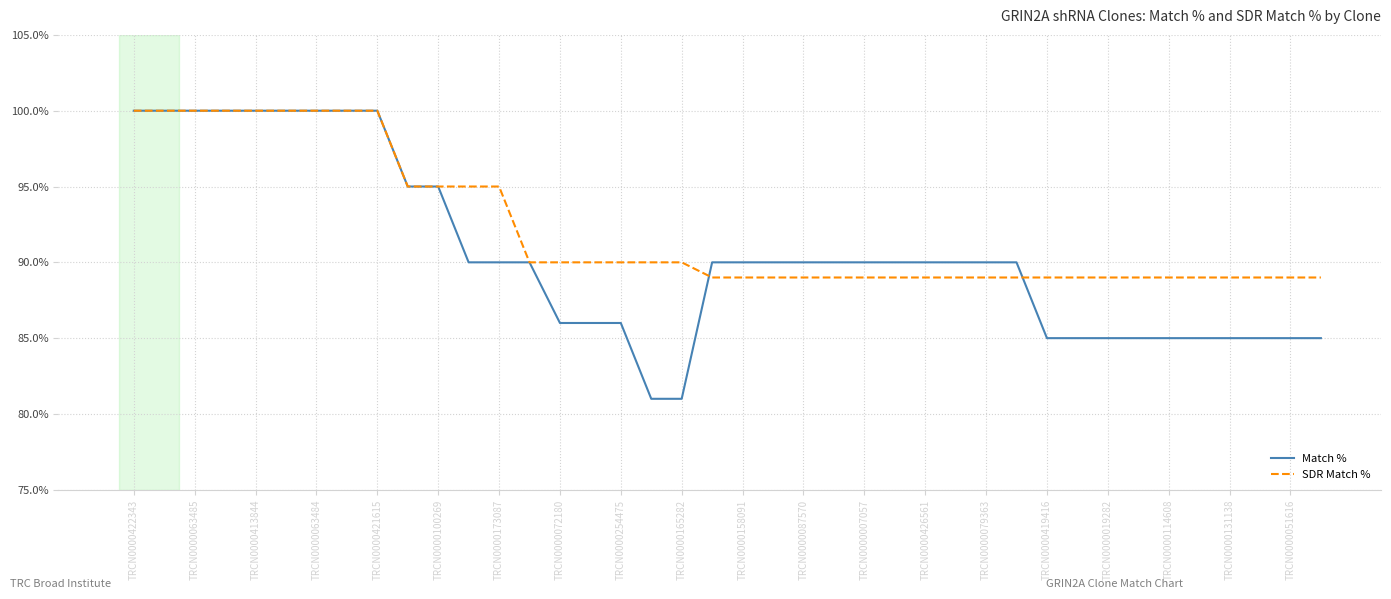

Which series has the largest total across all categories?

SDR Match %